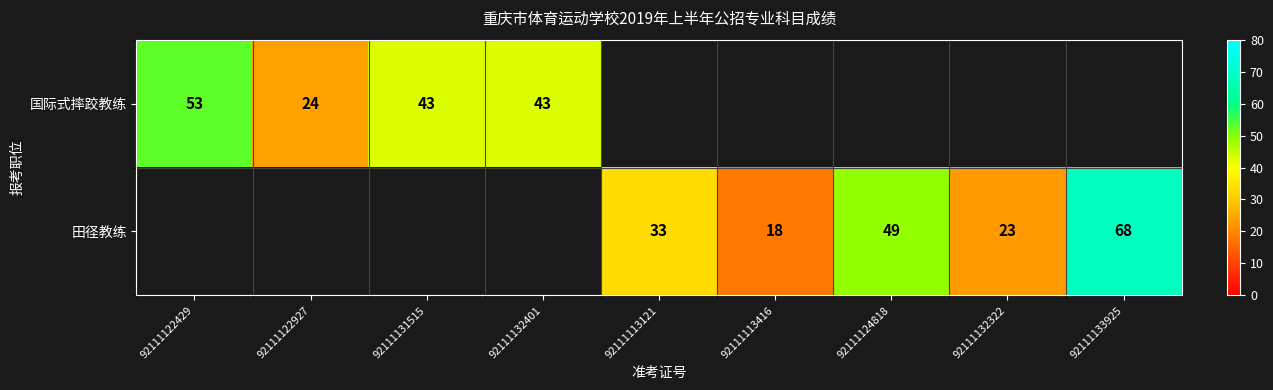

The 国际式摔跤教练 series shows 24 at 92111122927. True or false?

True